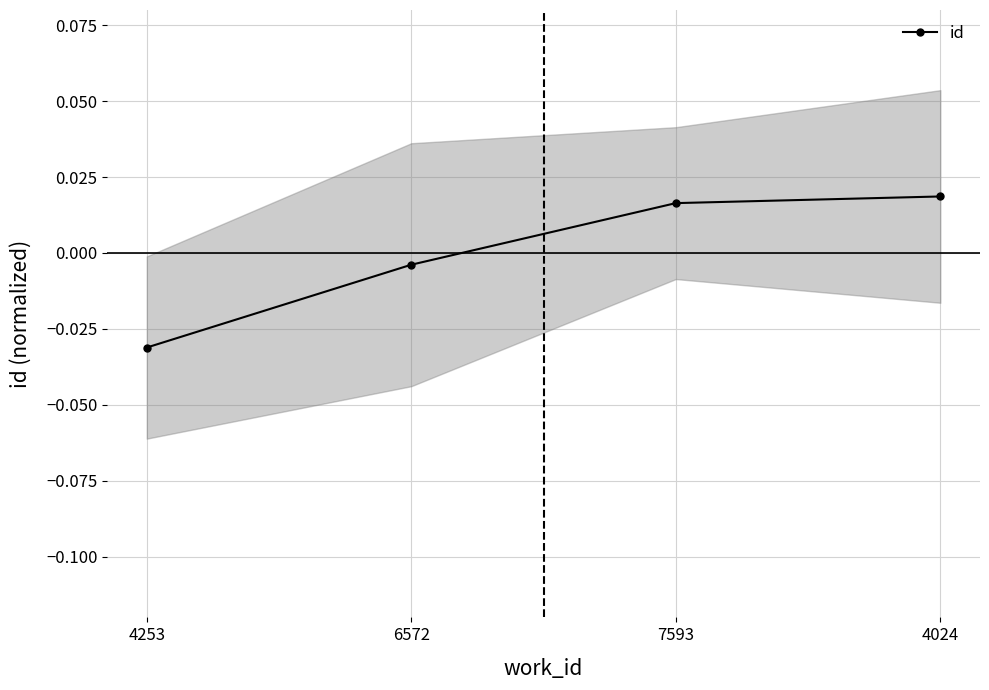

True or false: the data shows -0.0 at 6572.

False